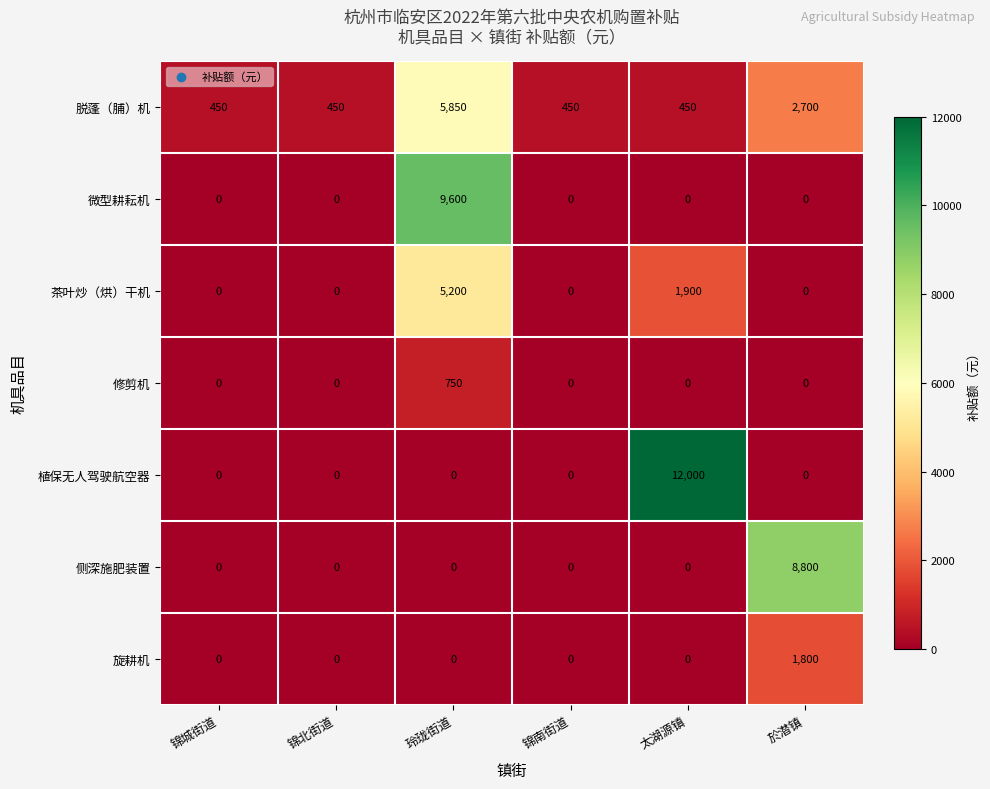

Which series changed the most between 锦北街道 and 玲珑街道?

微型耕耘机